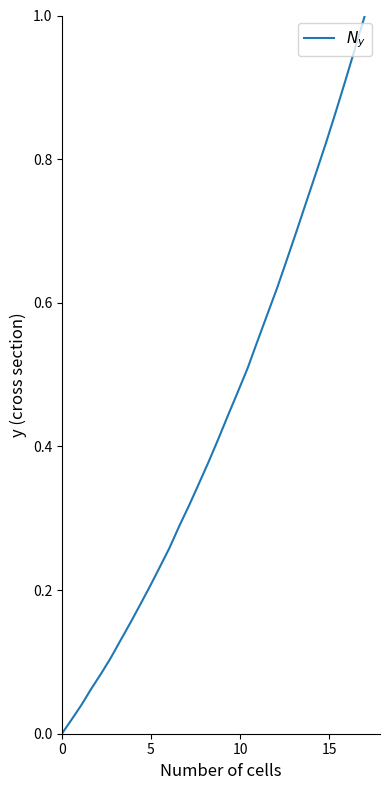

How many lines are shown in the chart?

1